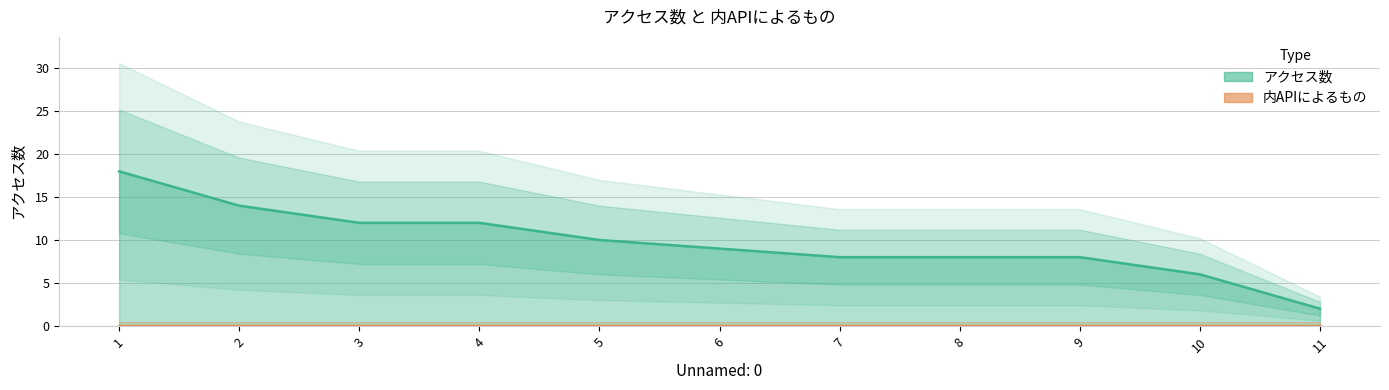

What is the average value?

10